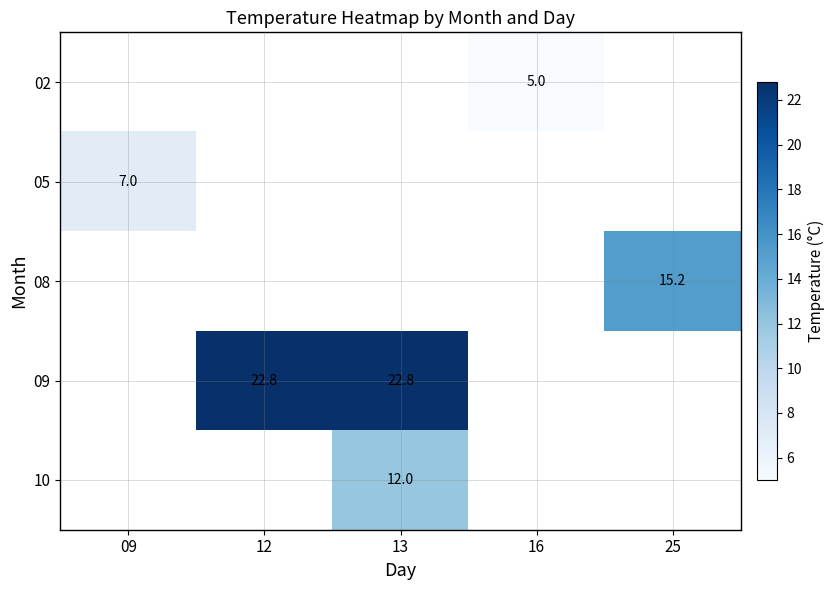

Is it true that 02 equals 6.9 at 16?

False